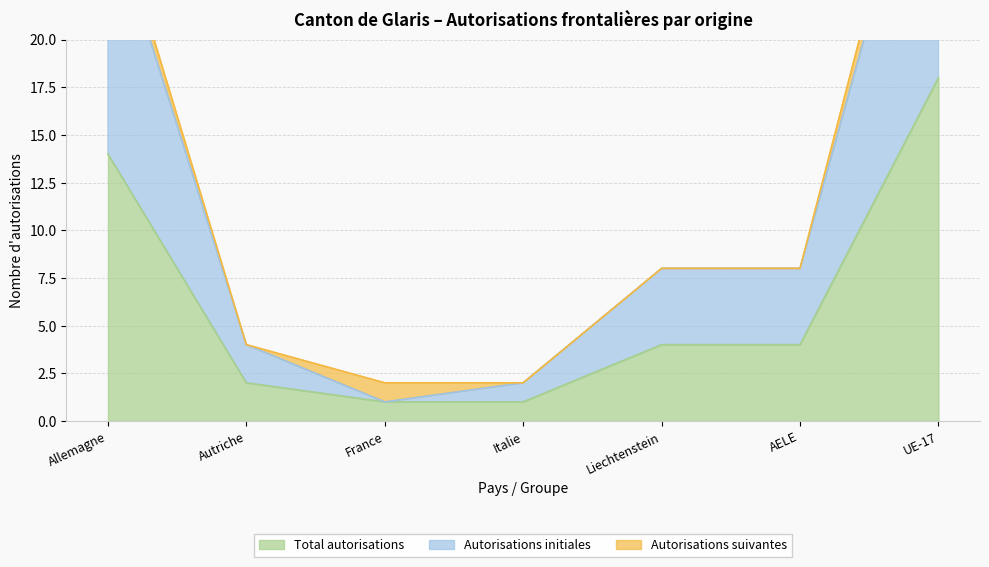

What is the minimum value for Autorisations initiales?

1